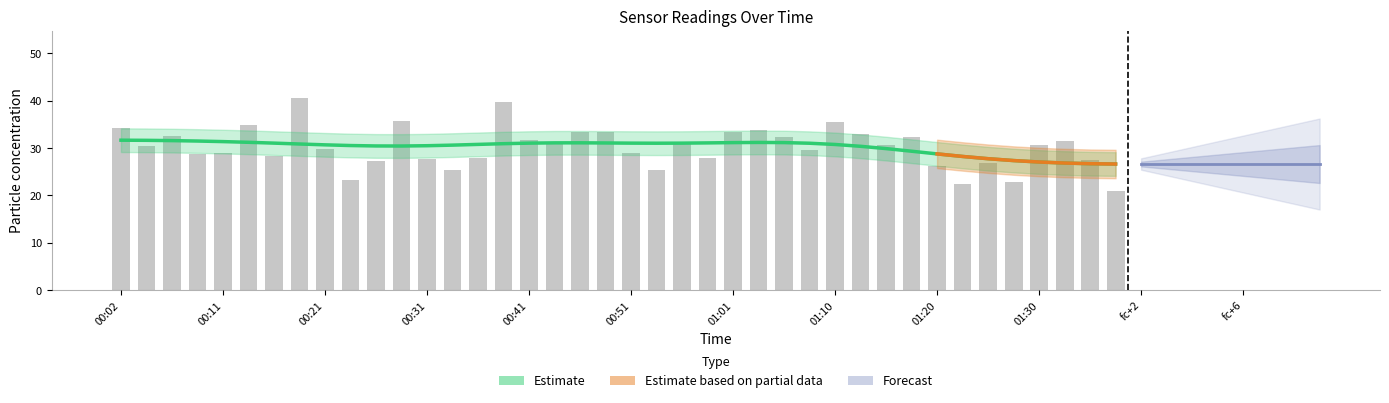

What is the smallest value displayed?

20.9